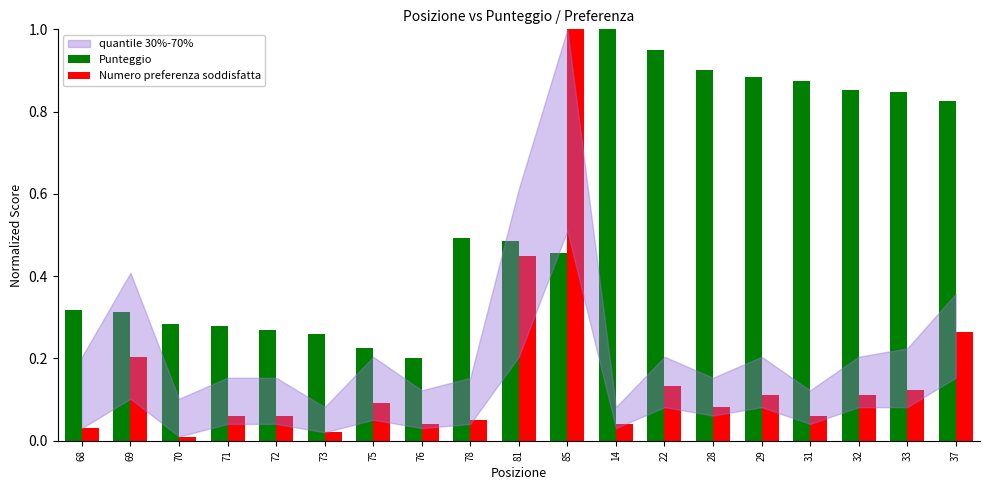

Where is Punteggio nearest to the value 0?

76